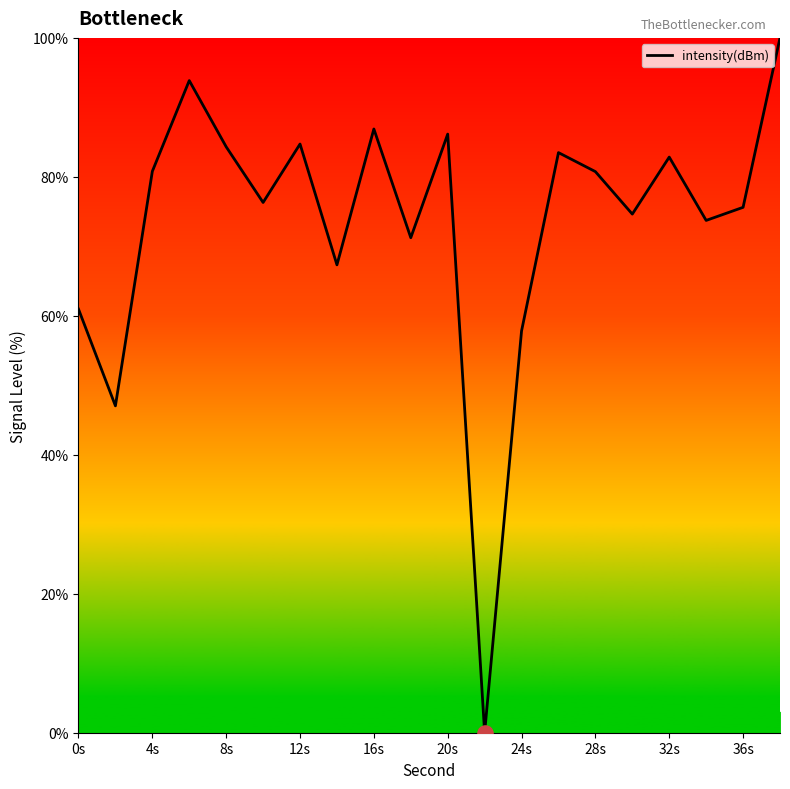

What is the greatest value displayed?

100.0